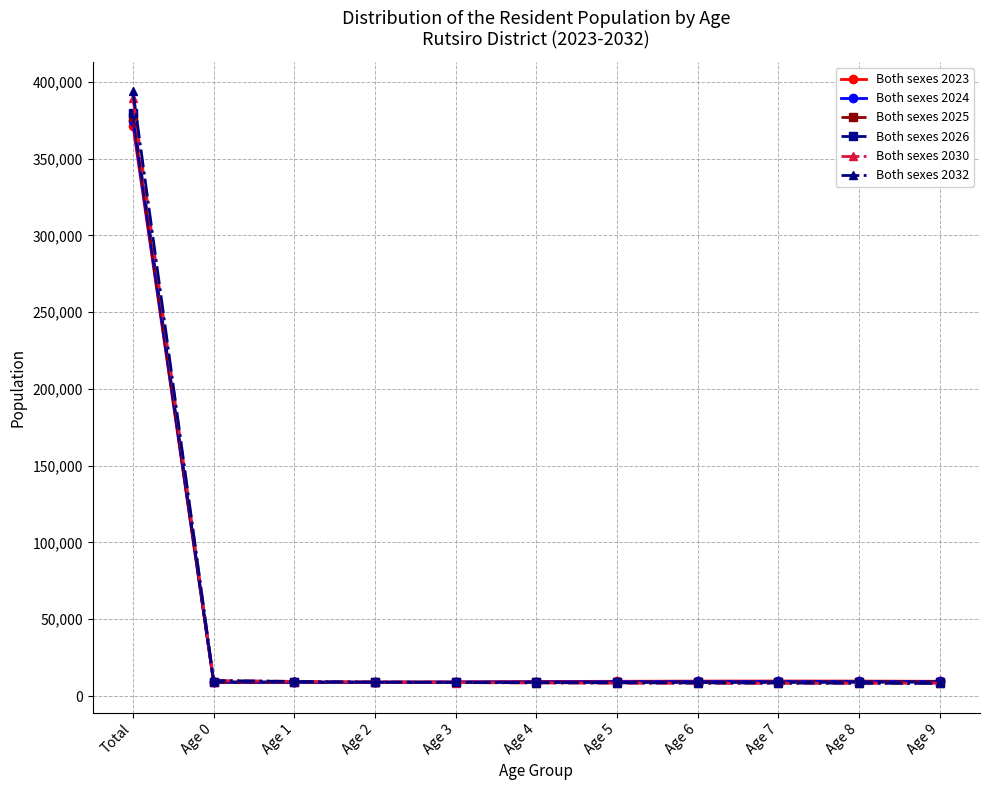

What is the lowest value of the Both sexes 2025 series?

8981